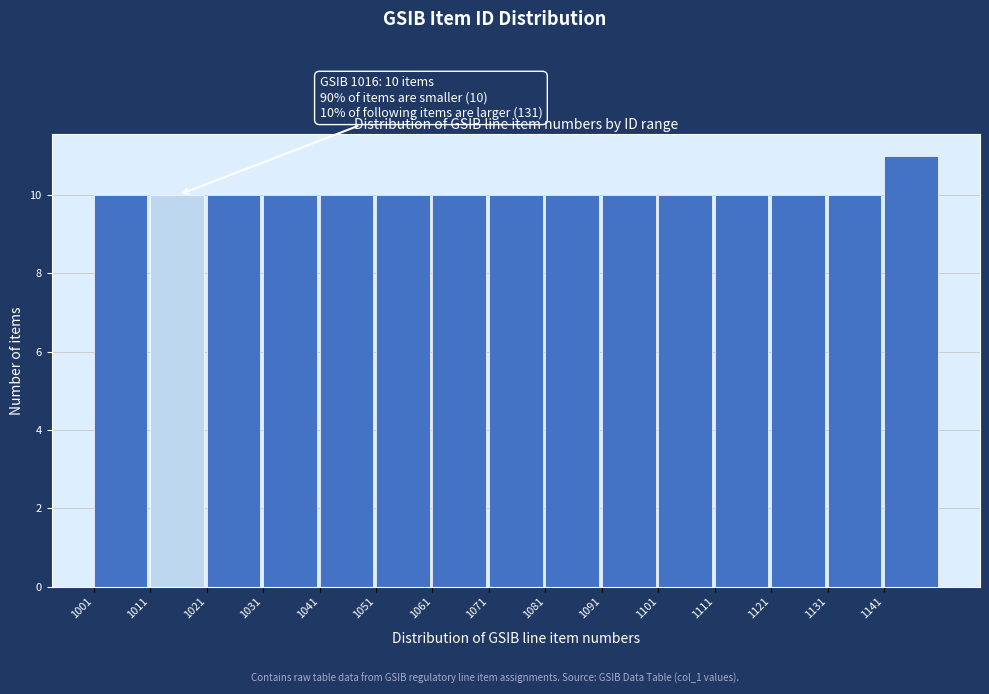

Over which range of the x-axis is the bar tallest?

1141 to 1151